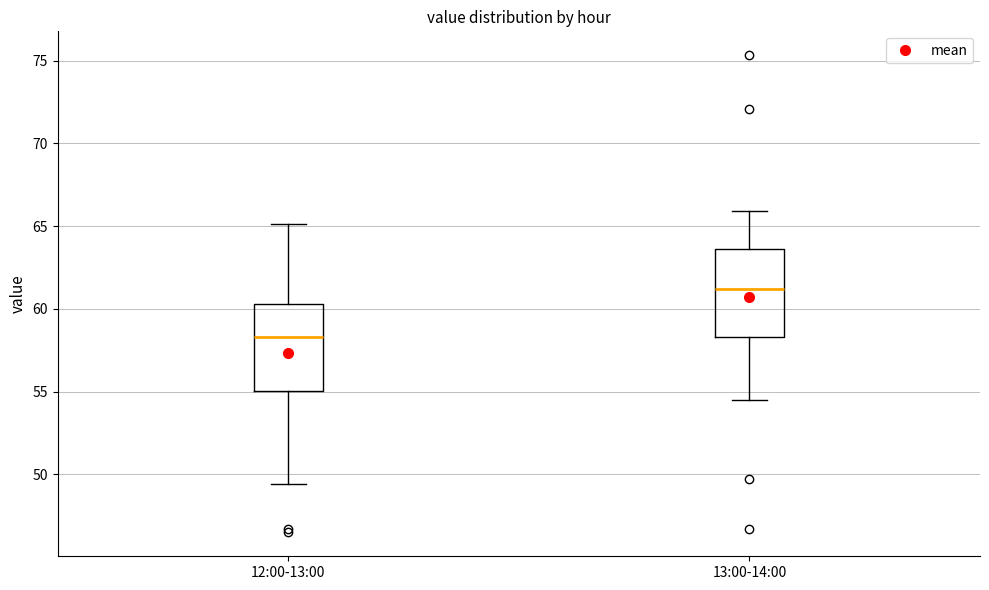

Reading left to right, read every box against the y-axis: the position of its median line, the range the box covers, and the ends of its whiskers. The values are not printed on the chart, so give them approximately, as read against the axis.

12:00-13:00: median 58.5, box 55.0 to 60.5, whiskers 49.5 to 65.0
13:00-14:00: median 61.0, box 58.5 to 63.5, whiskers 54.5 to 66.0